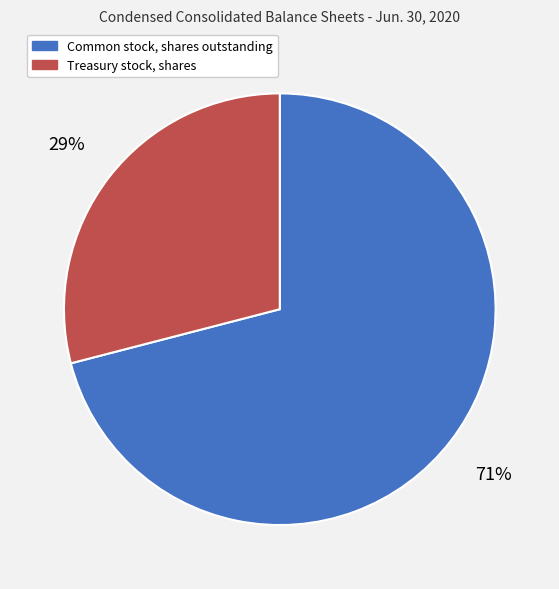

What is the ratio of the value at Common stock, shares outstanding to the value at Treasury stock, shares?

2.4